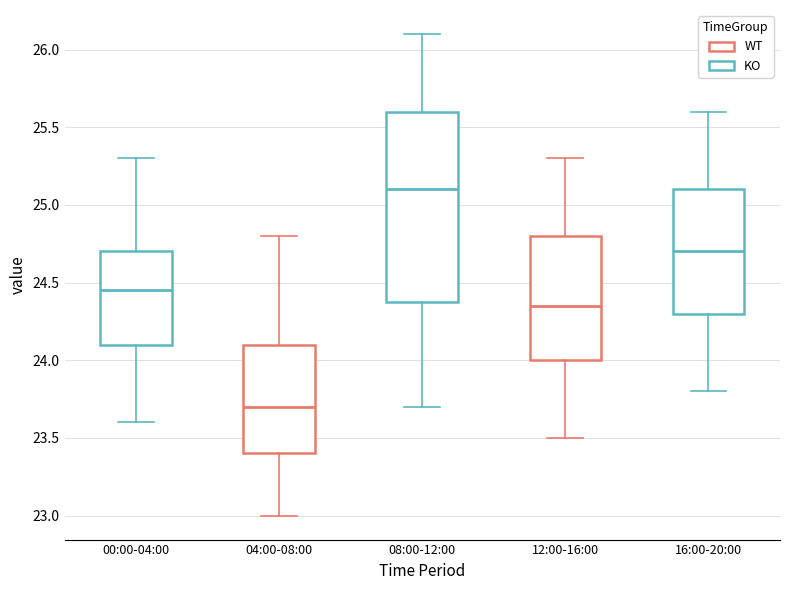

Reading left to right, read every box against the y-axis: the position of its median line, the range the box covers, and the ends of its whiskers. The values are not printed on the chart, so give them approximately, as read against the axis.

00:00-04:00: median 24.45, box 24.10 to 24.70, whiskers 23.60 to 25.30
04:00-08:00: median 23.70, box 23.40 to 24.10, whiskers 23.00 to 24.80
08:00-12:00: median 25.10, box 24.40 to 25.60, whiskers 23.70 to 26.10
12:00-16:00: median 24.35, box 24.00 to 24.80, whiskers 23.50 to 25.30
16:00-20:00: median 24.70, box 24.30 to 25.10, whiskers 23.80 to 25.60